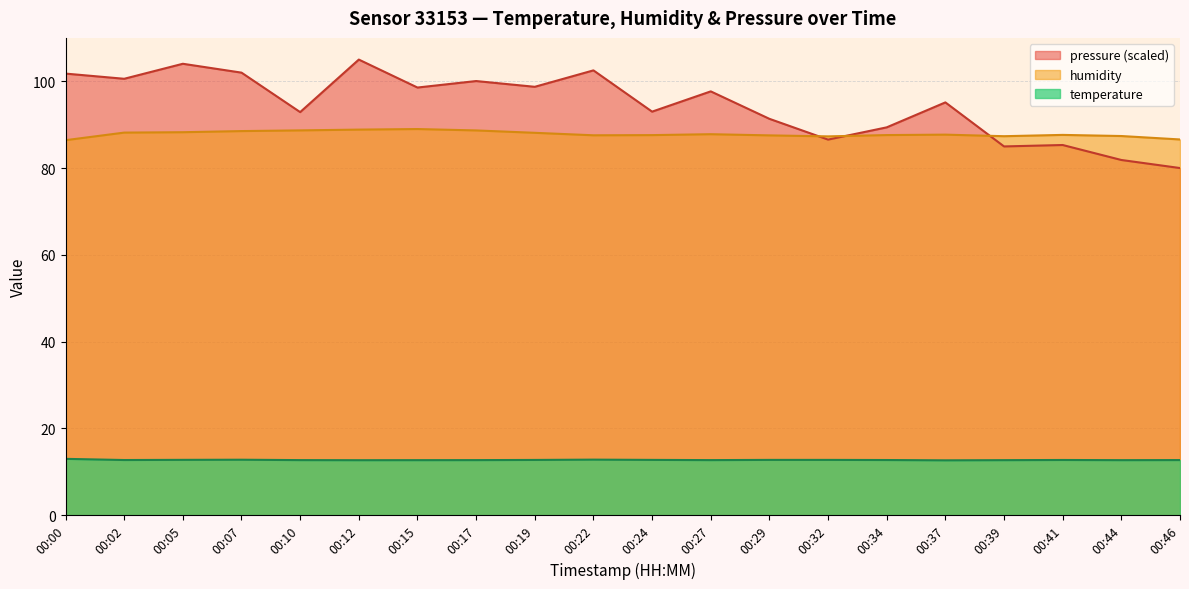

Count the number of data series in this chart.

3